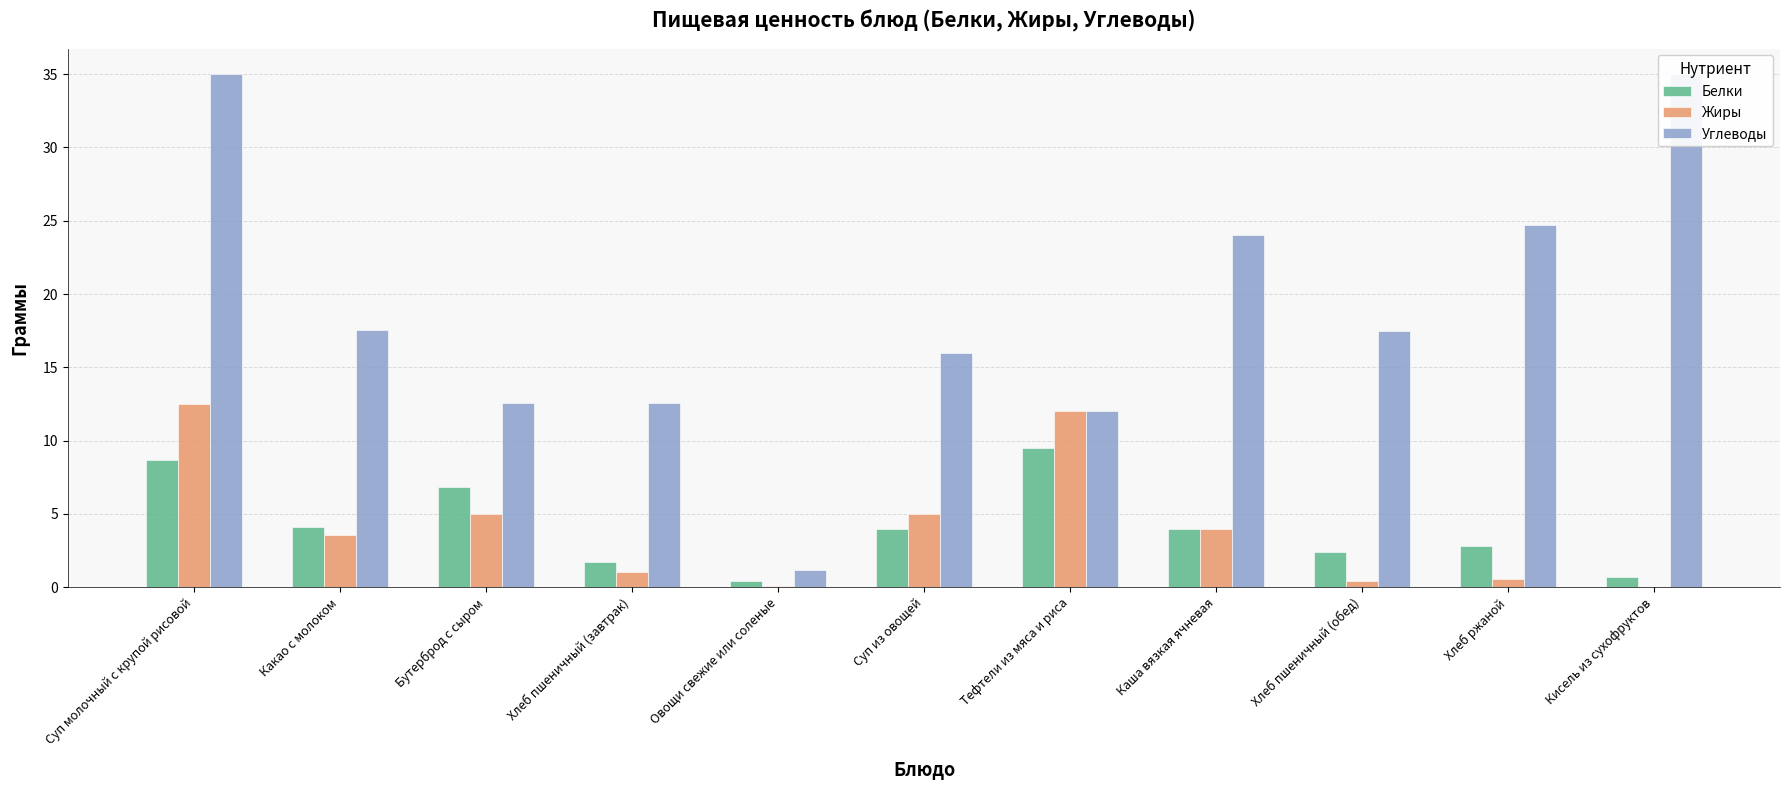

The value of Белки at Овощи свежие или соленые is 0.4. True or false?

True